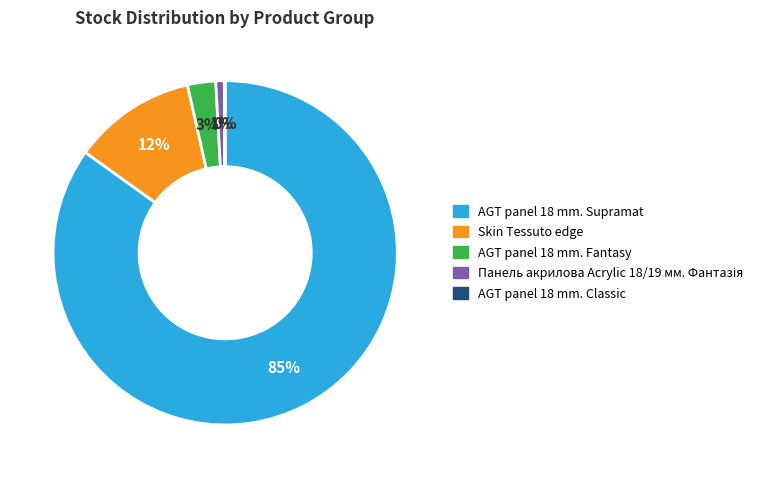

Is it true that Skin Tessuto edge is 12% of the pie?

True